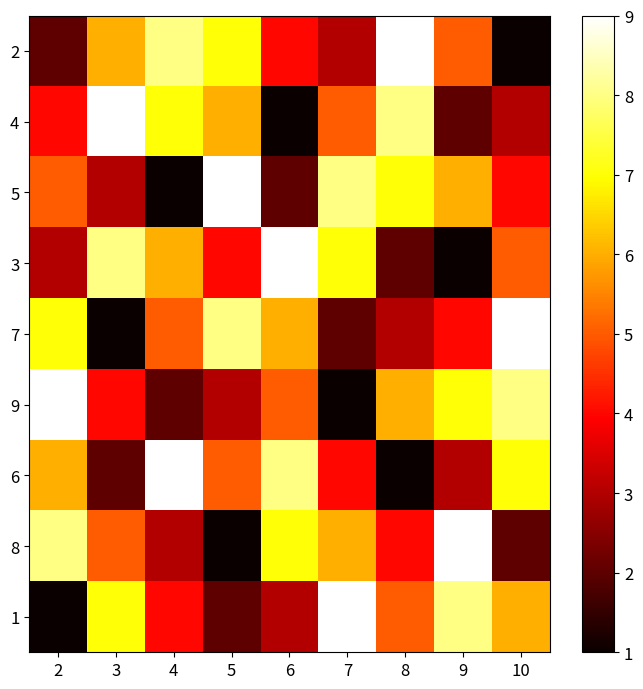

What is the maximum value shown in the chart?

9